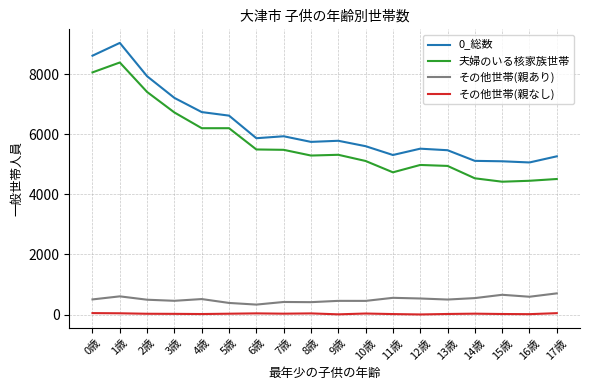

Which category has the highest value across all series?

1歳